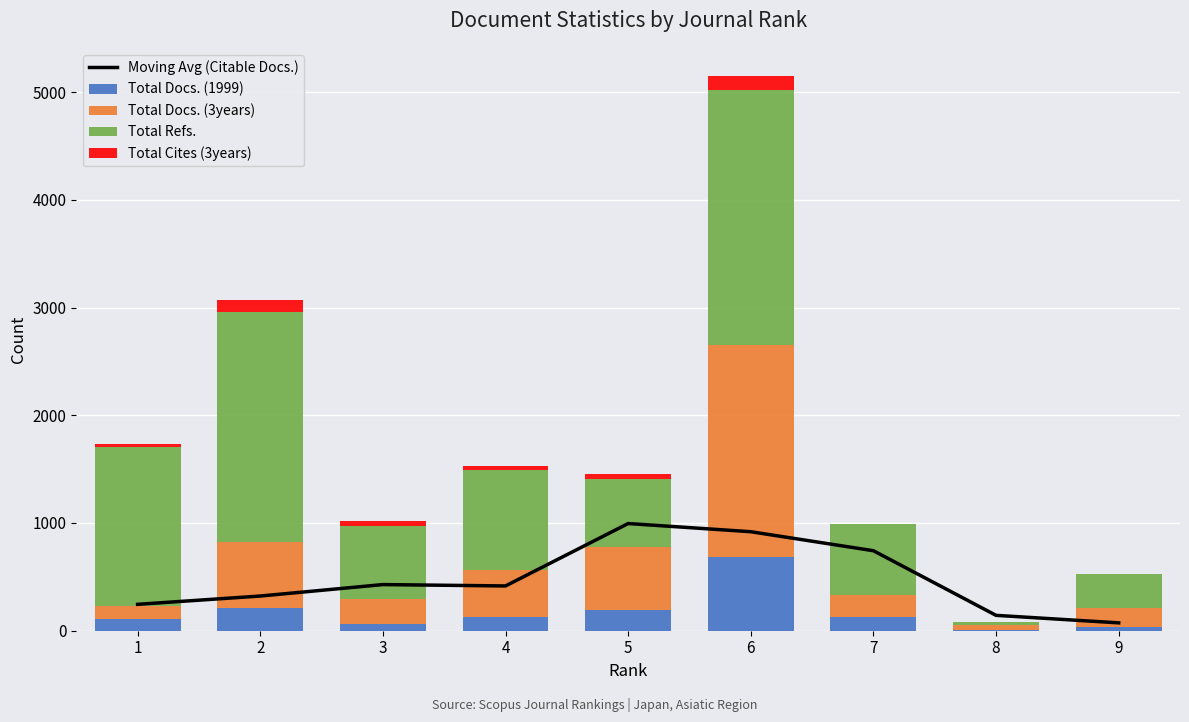

What is the value of the Total Cites (3years) bar at the 9th from the left?

3.0